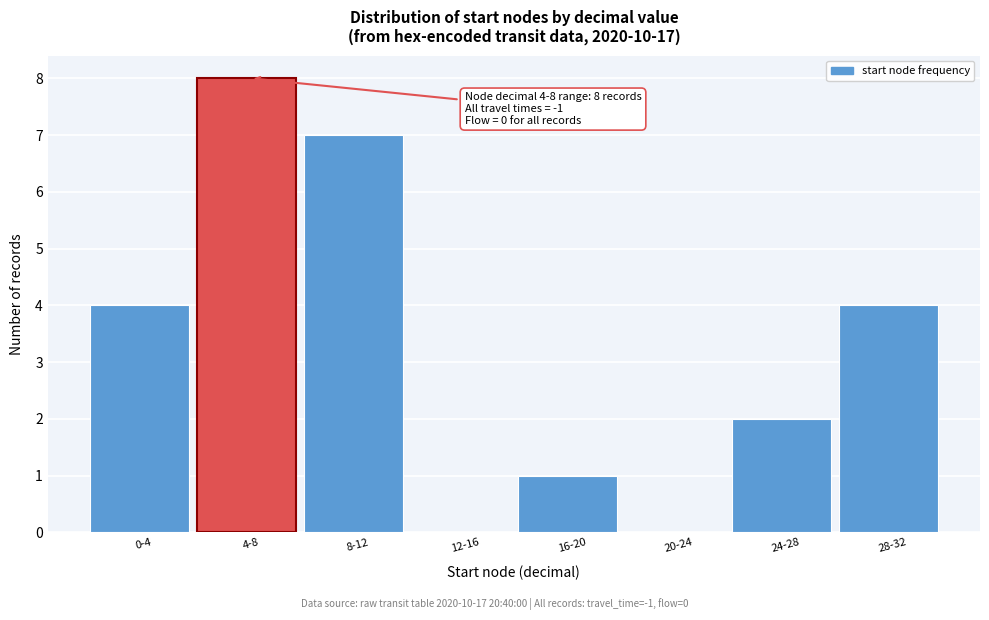

Reading left to right, what are all the values shown in this chart?

0-4=4	4-8=8	8-12=7	12-16=0	16-20=1	20-24=0	24-28=2	28-32=4